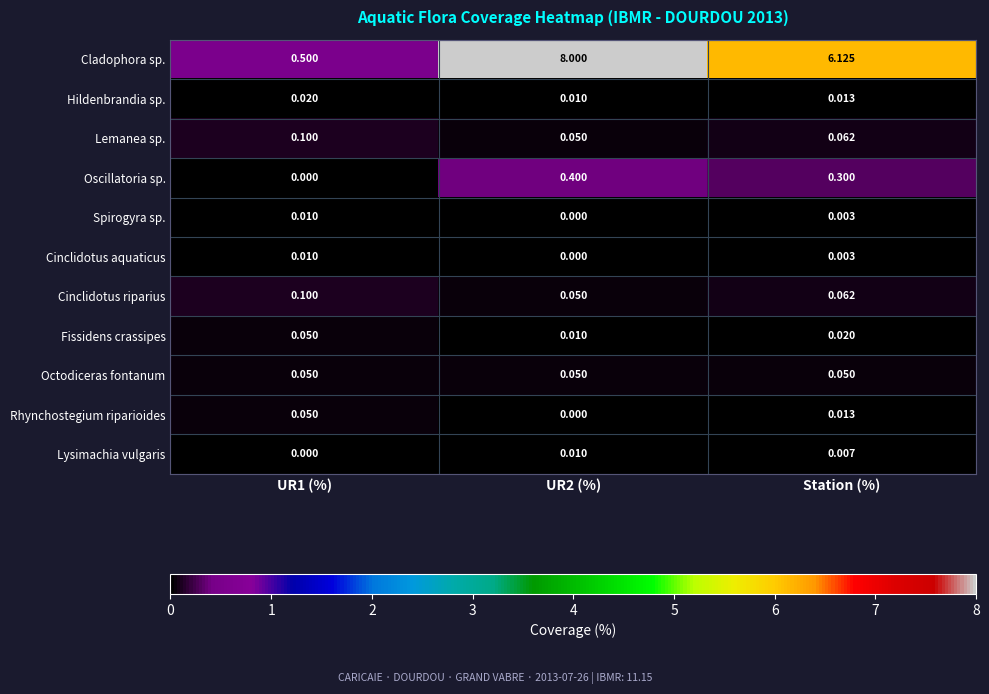

Which series has the largest range (max minus min)?

Cladophora sp.